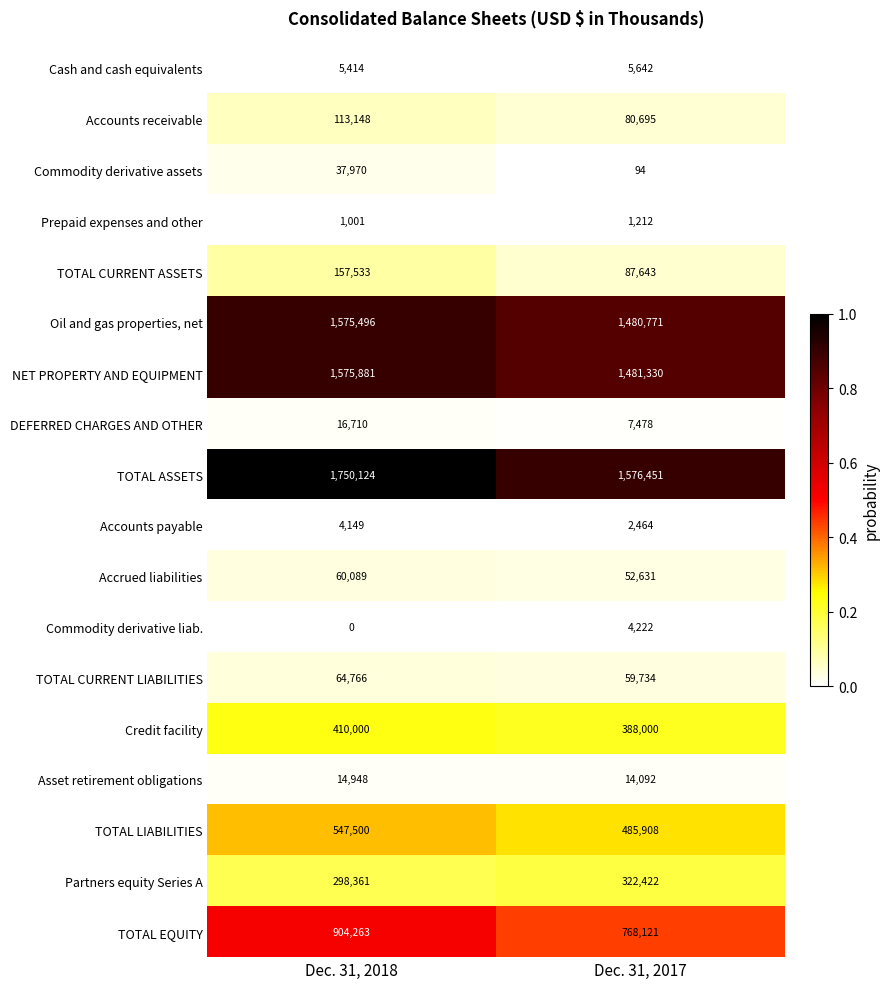

Is the value of Credit facility at Dec. 31, 2017 greater than the value of Partners equity Series A at Dec. 31, 2018?

Yes